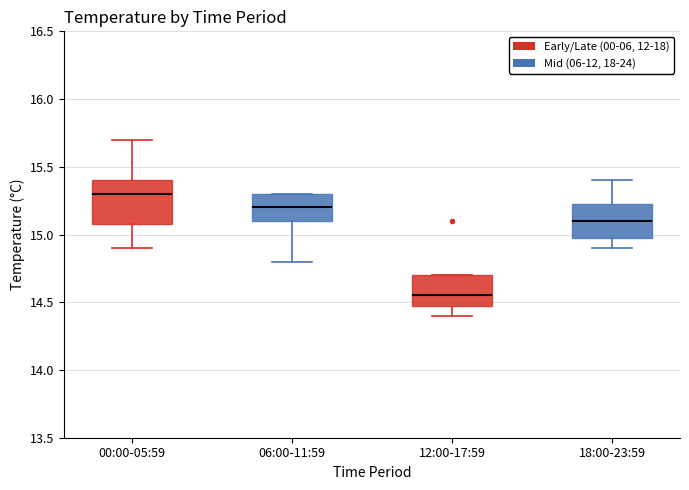

Where does the median line of the box for 00:00-05:59 sit on the y-axis? The values are not printed on the chart, so give them approximately, as read against the axis.

15.30